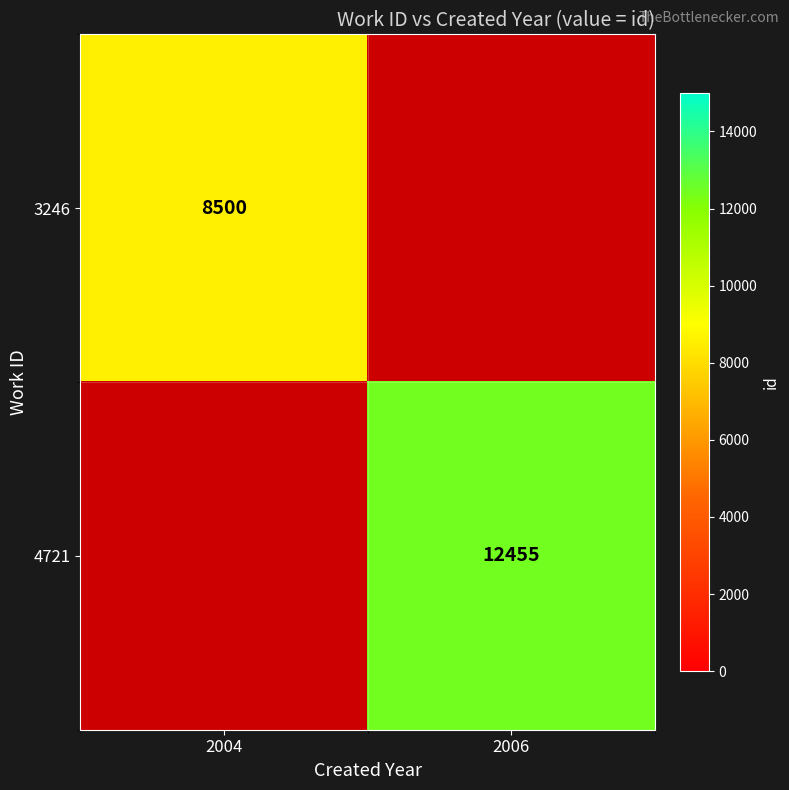

Is the value of 4721 at 2006 greater than the value of 3246 at 2004?

Yes